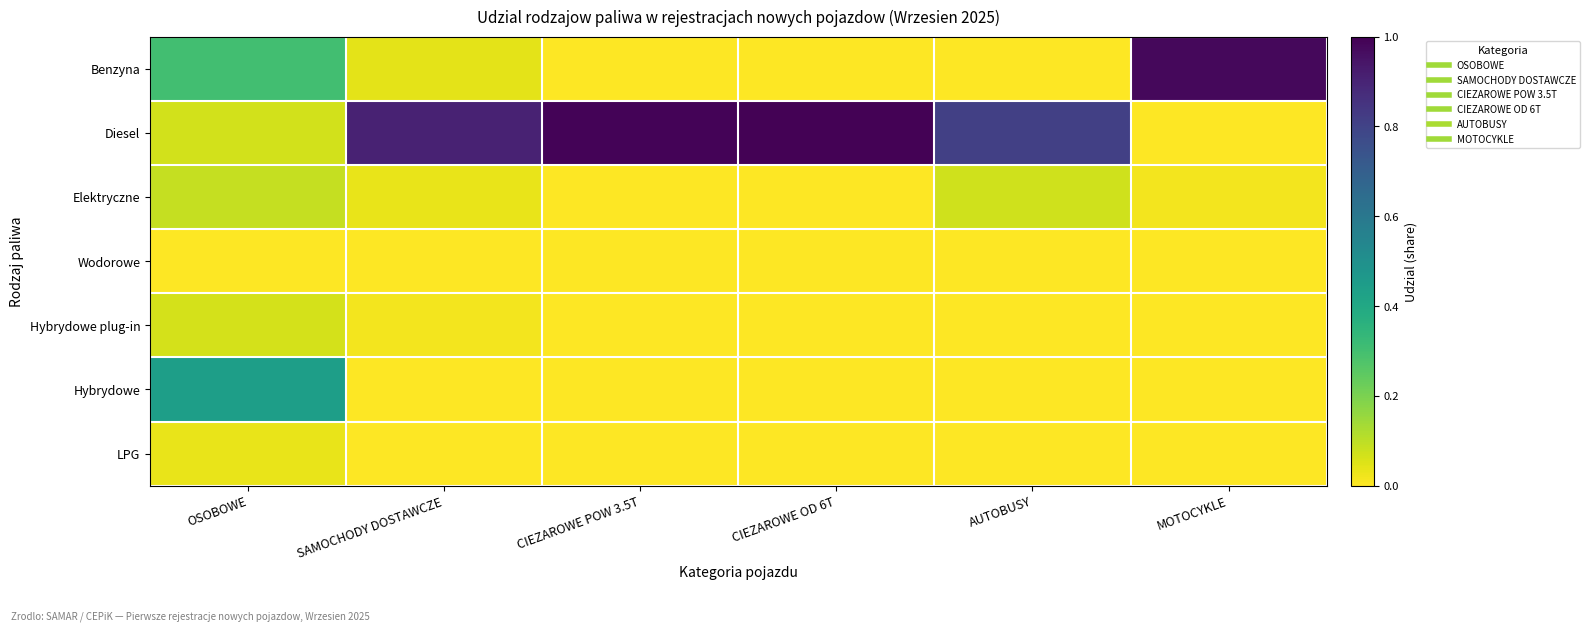

Which series has the largest range (max minus min)?

Diesel